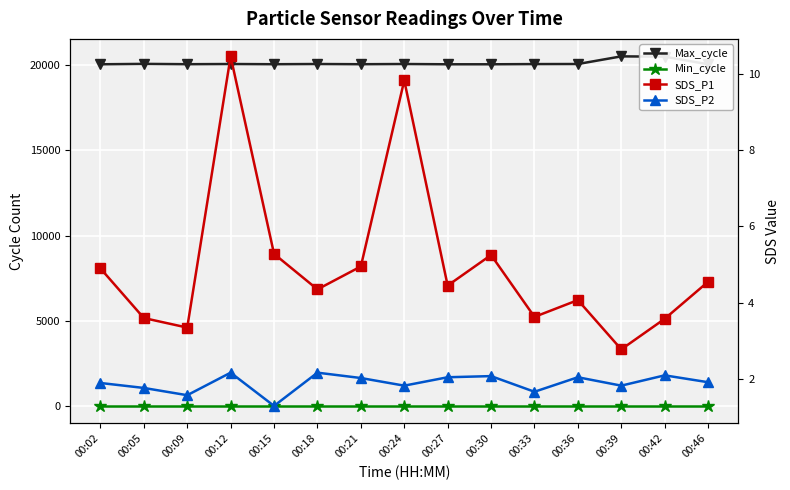

True or false: SDS_P1 has more than 1 points higher than both neighbors.

True